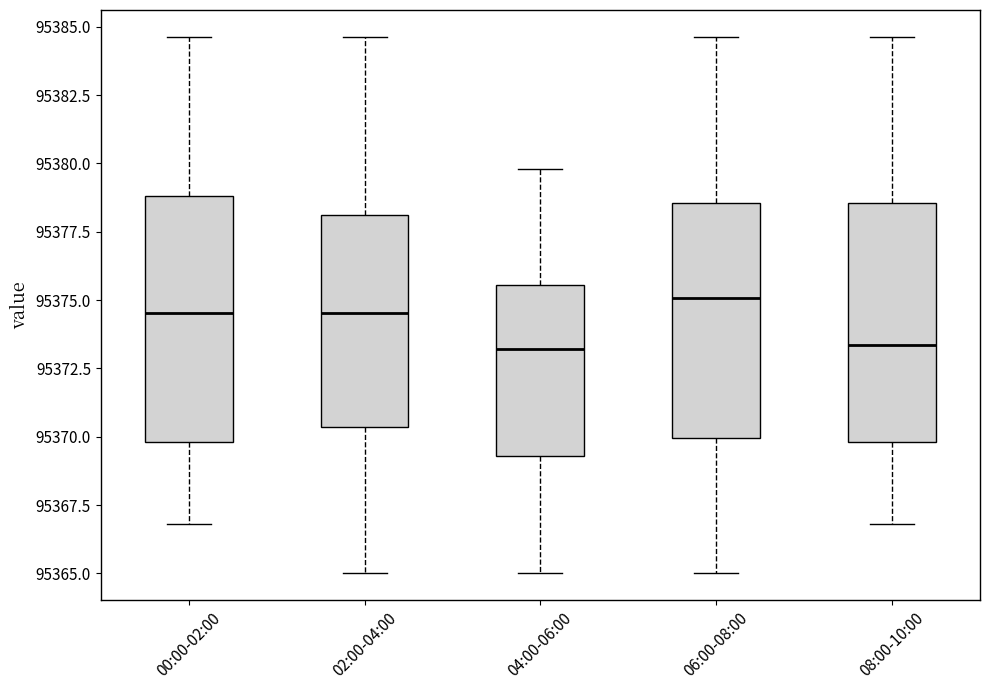

Reading left to right, transcribe this box plot: for each box, give where its median line is, the range the box spans, and where its two whiskers end, as read against the y-axis. The values are not printed on the chart, so give them approximately, as read against the axis.

00:00-02:00: median 95374.5, box 95370.0 to 95379.0, whiskers 95367.0 to 95384.5
02:00-04:00: median 95374.5, box 95370.5 to 95378.0, whiskers 95365.0 to 95384.5
04:00-06:00: median 95373.0, box 95369.5 to 95375.5, whiskers 95365.0 to 95380.0
06:00-08:00: median 95375.0, box 95370.0 to 95378.5, whiskers 95365.0 to 95384.5
08:00-10:00: median 95373.5, box 95370.0 to 95378.5, whiskers 95367.0 to 95384.5